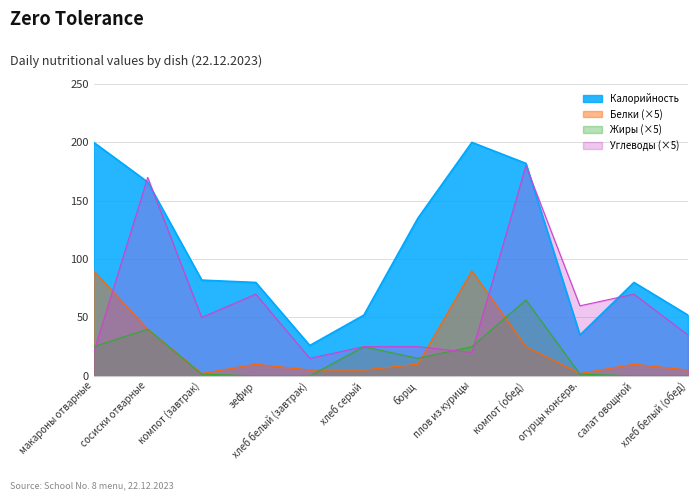

True or false: Калорийность has more than 0 points higher than both neighbors.

True